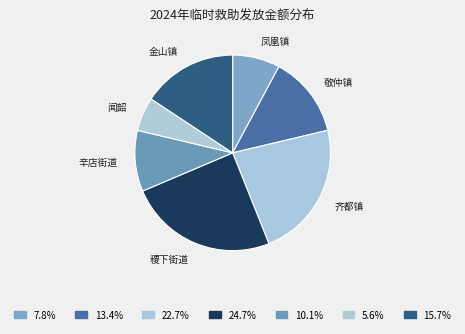

Count the number of slices in the pie.

7